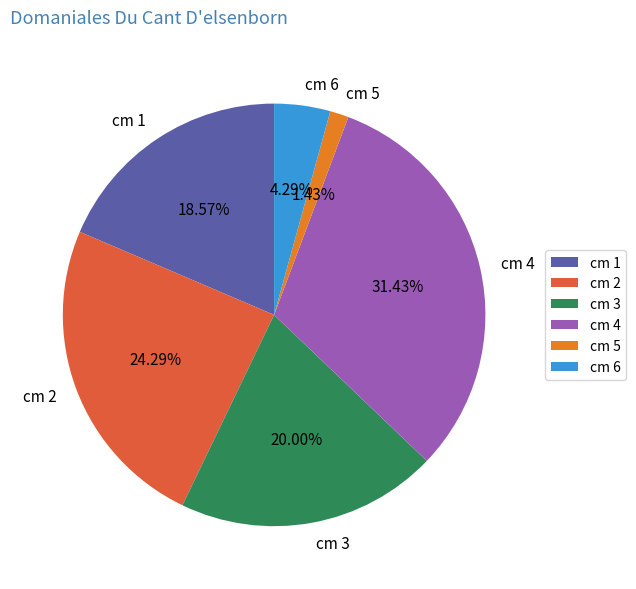

Which has a higher value, cm 1 or cm 4?

cm 4